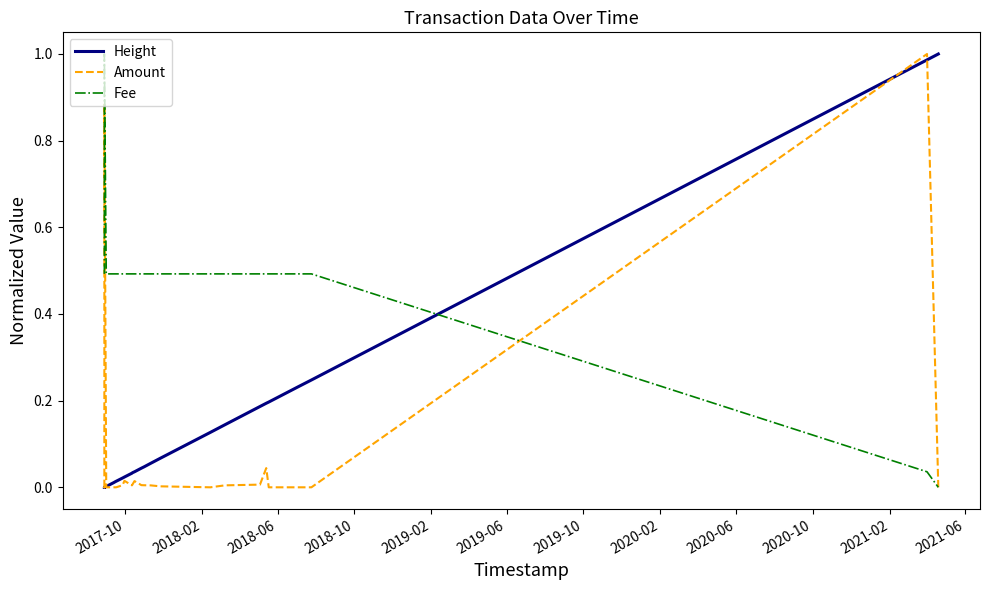

Which series ends up on top after the final intersection of Amount and Fee?

Amount